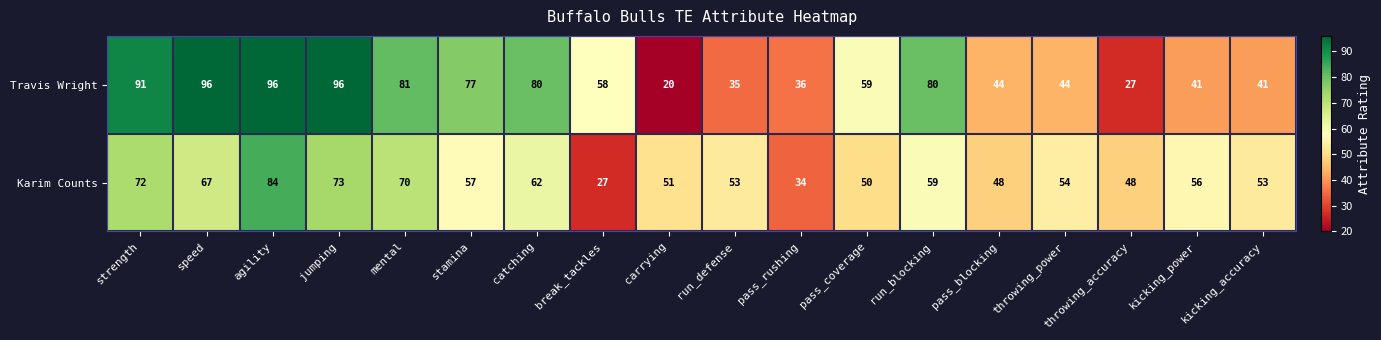

The value of Travis Wright at run_blocking is 44. True or false?

False